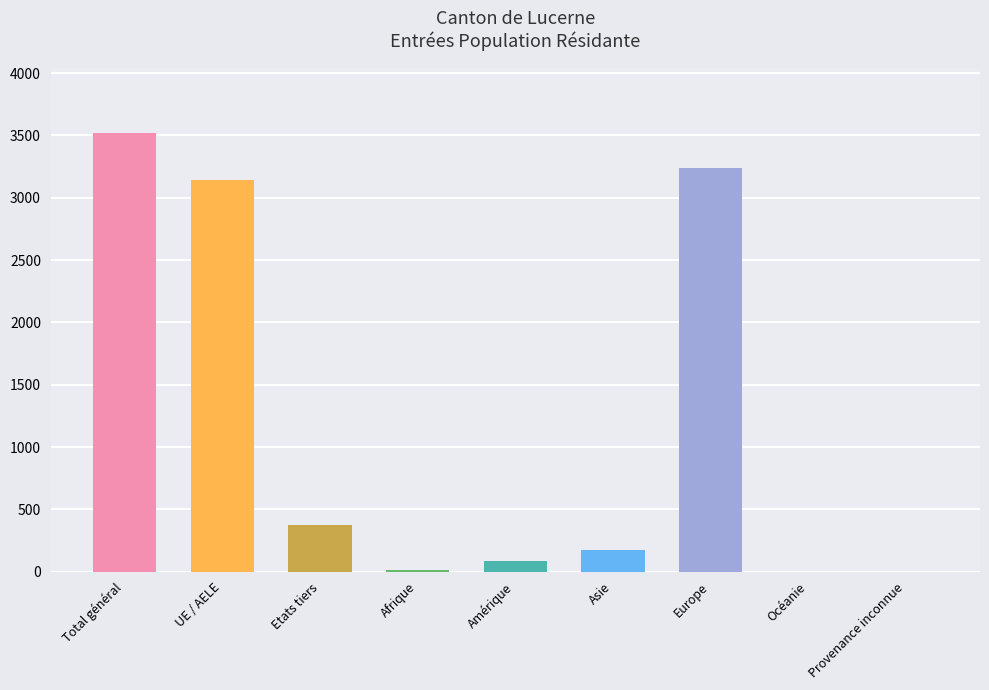

True or false: the data shows 3243 at Europe.

True